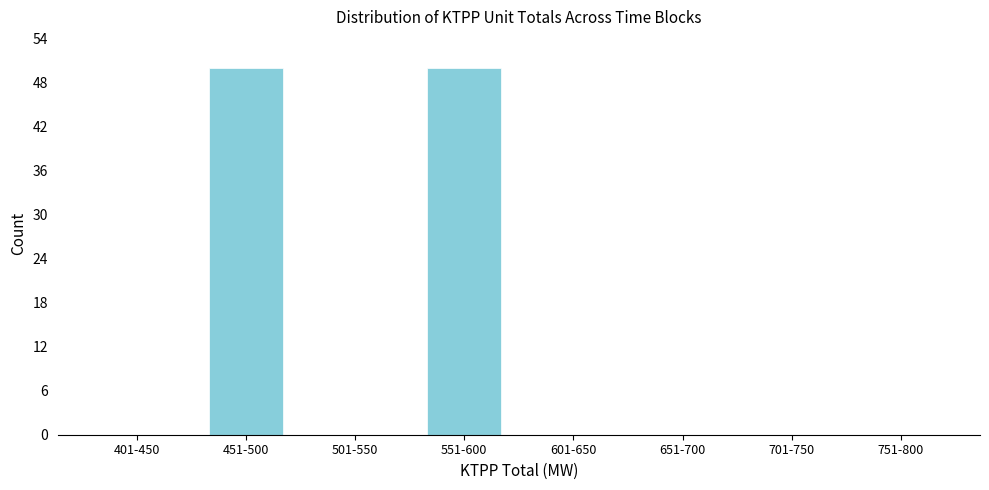

Reading left to right, extract all data points from this chart.

401-450=0	451-500=50	501-550=0	551-600=50	601-650=0	651-700=0	701-750=0	751-800=0